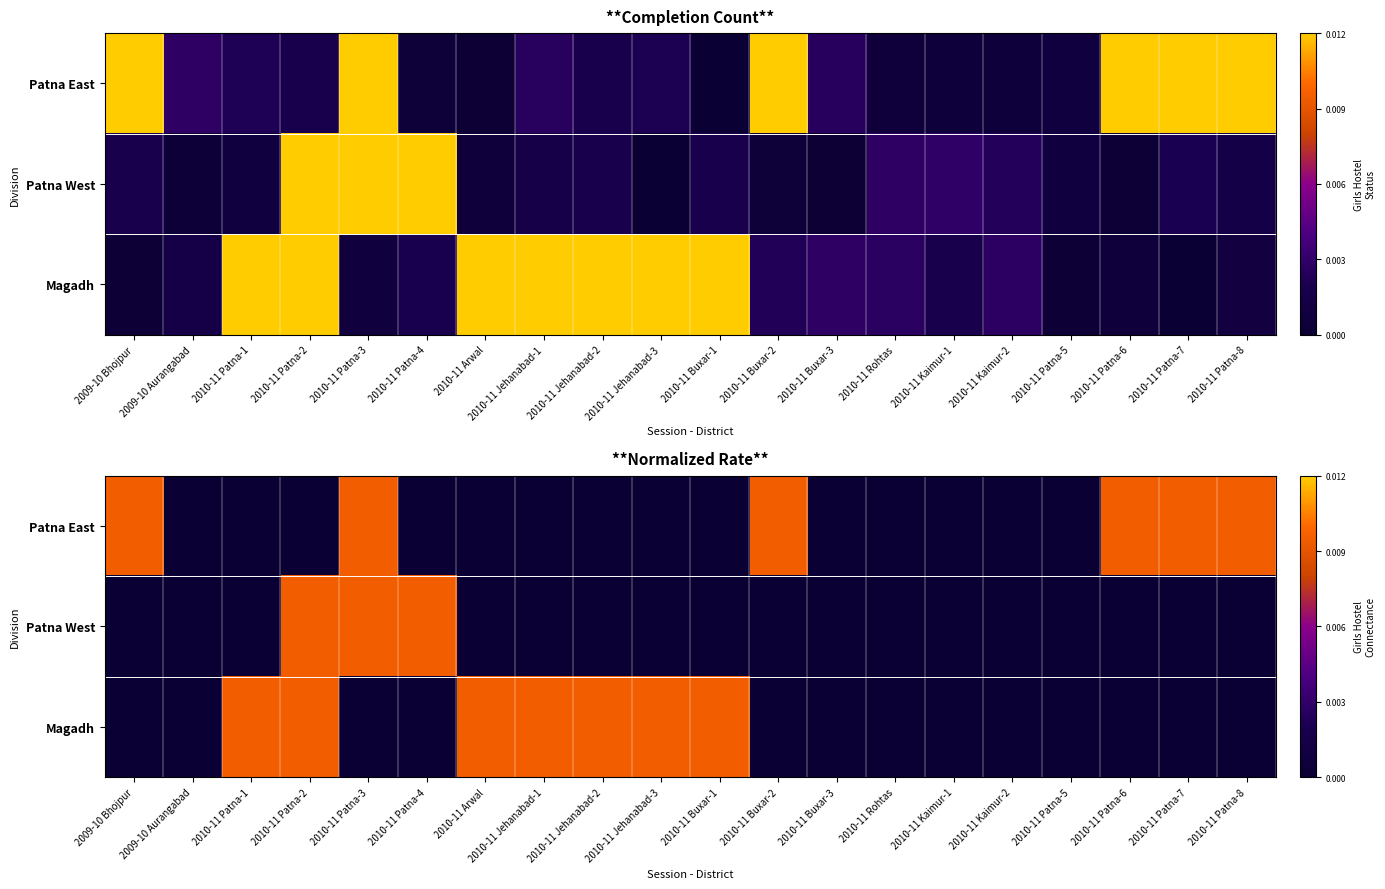

Which label corresponds to the largest value in the chart?

2010-11 Buxar-2